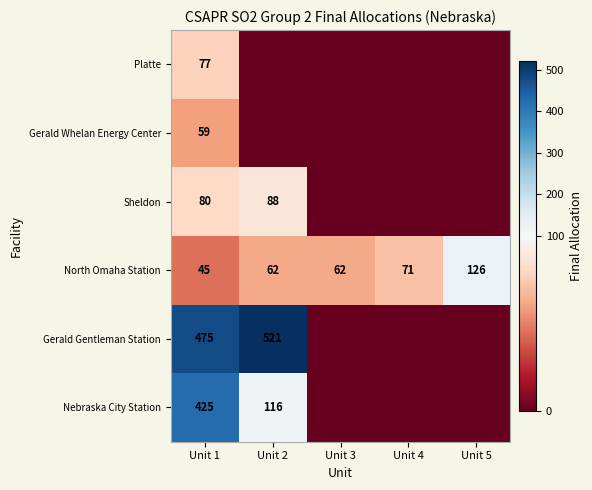

What is the minimum value for North Omaha Station?

45